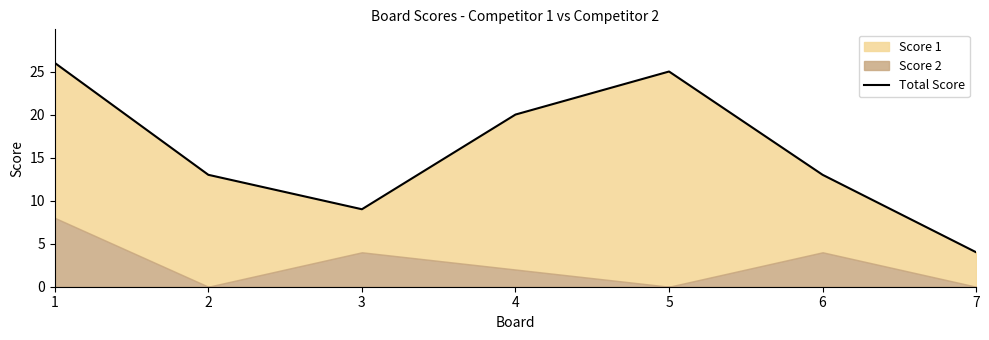

Is it true that the value at 5 is 13?

False